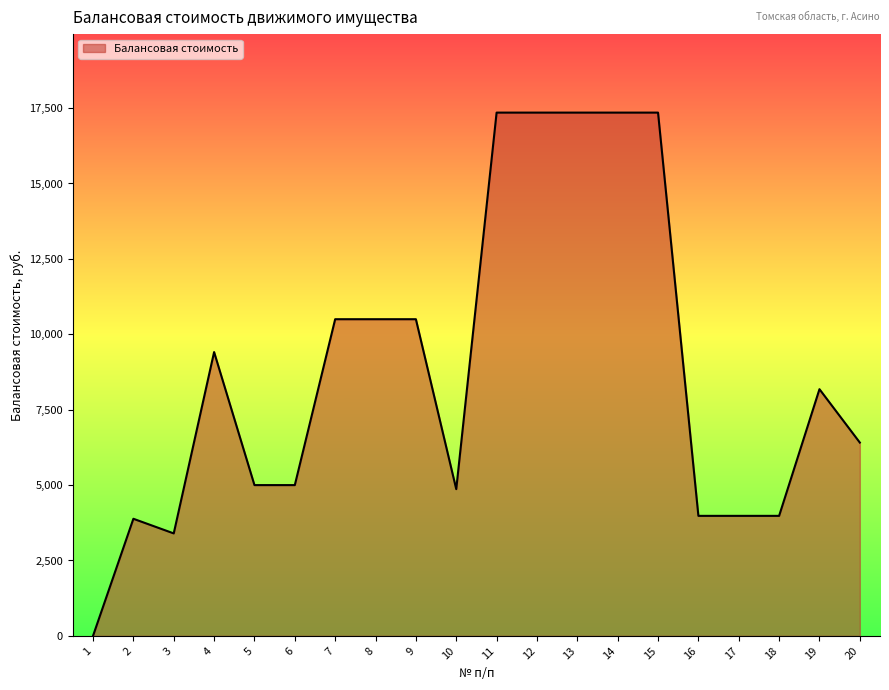

Is it true that the value at 15 is 8655.9?

False